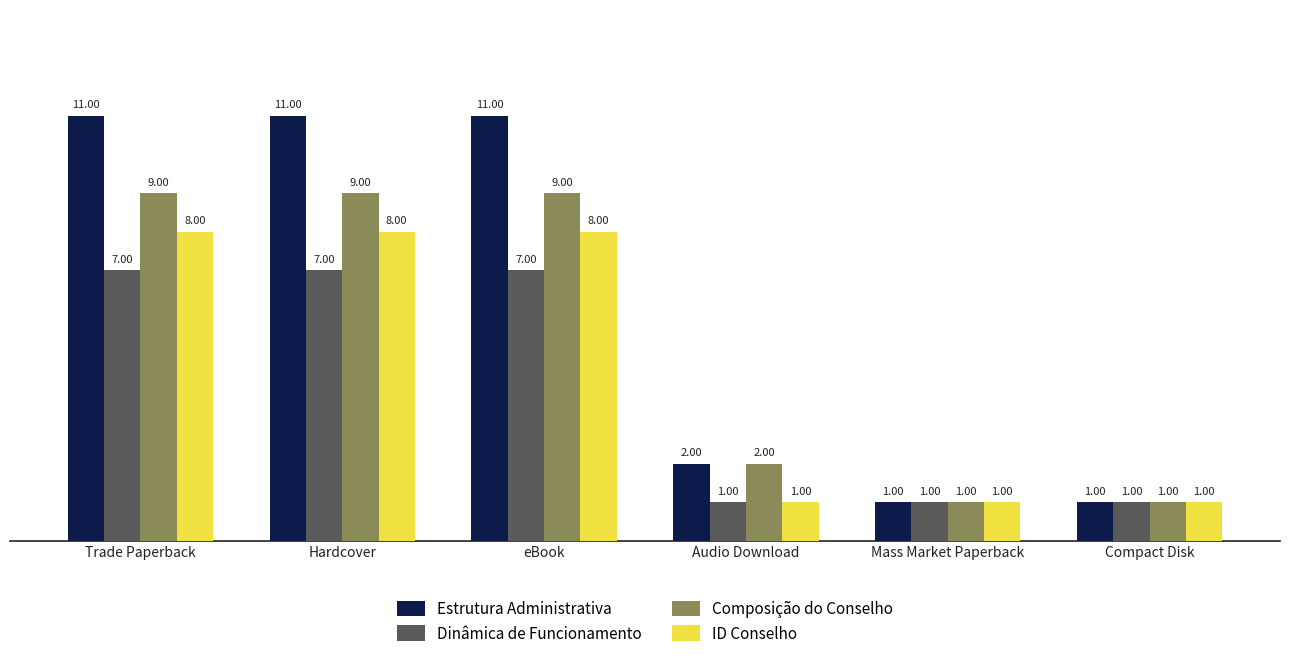

Is it true that Dinâmica de Funcionamento equals 11 at eBook?

False